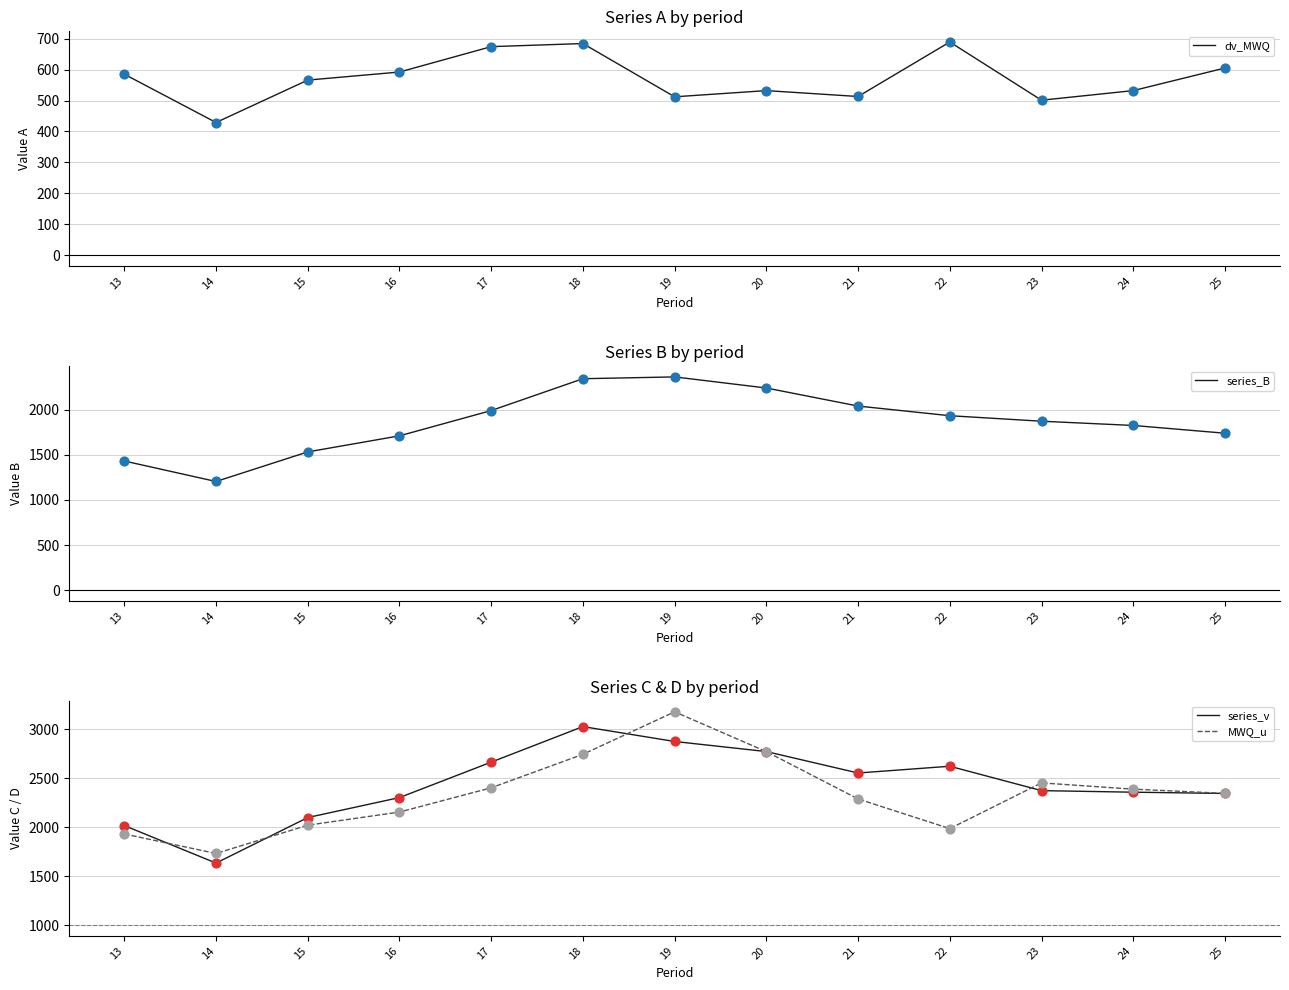

What is the total value across all series at 25?

7036